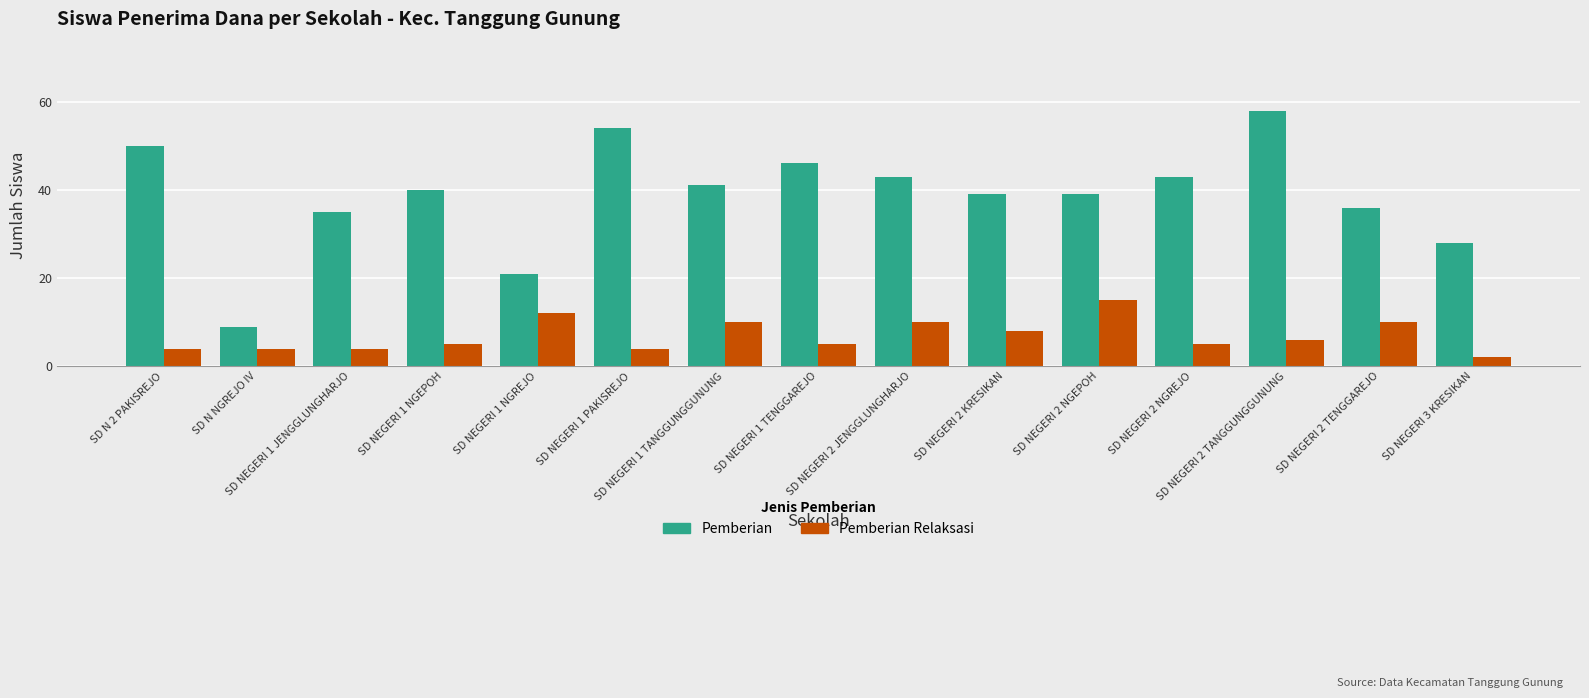

What are all the series names shown in the legend?

Pemberian, Pemberian Relaksasi